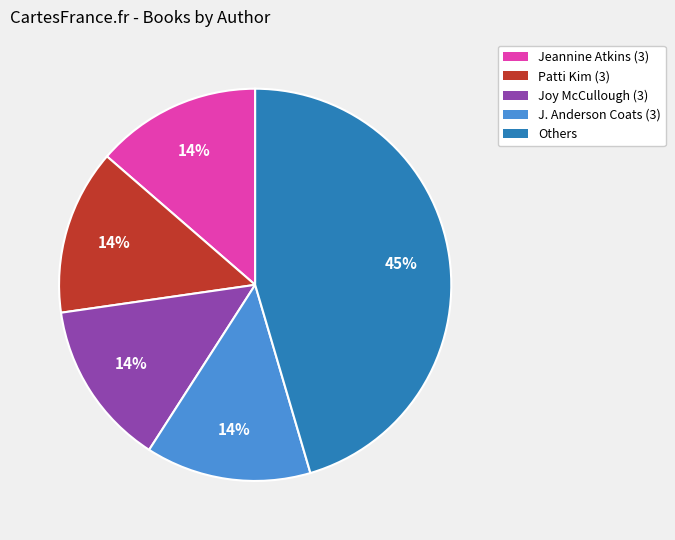

Between Others and Patti Kim (3), which is larger?

Others